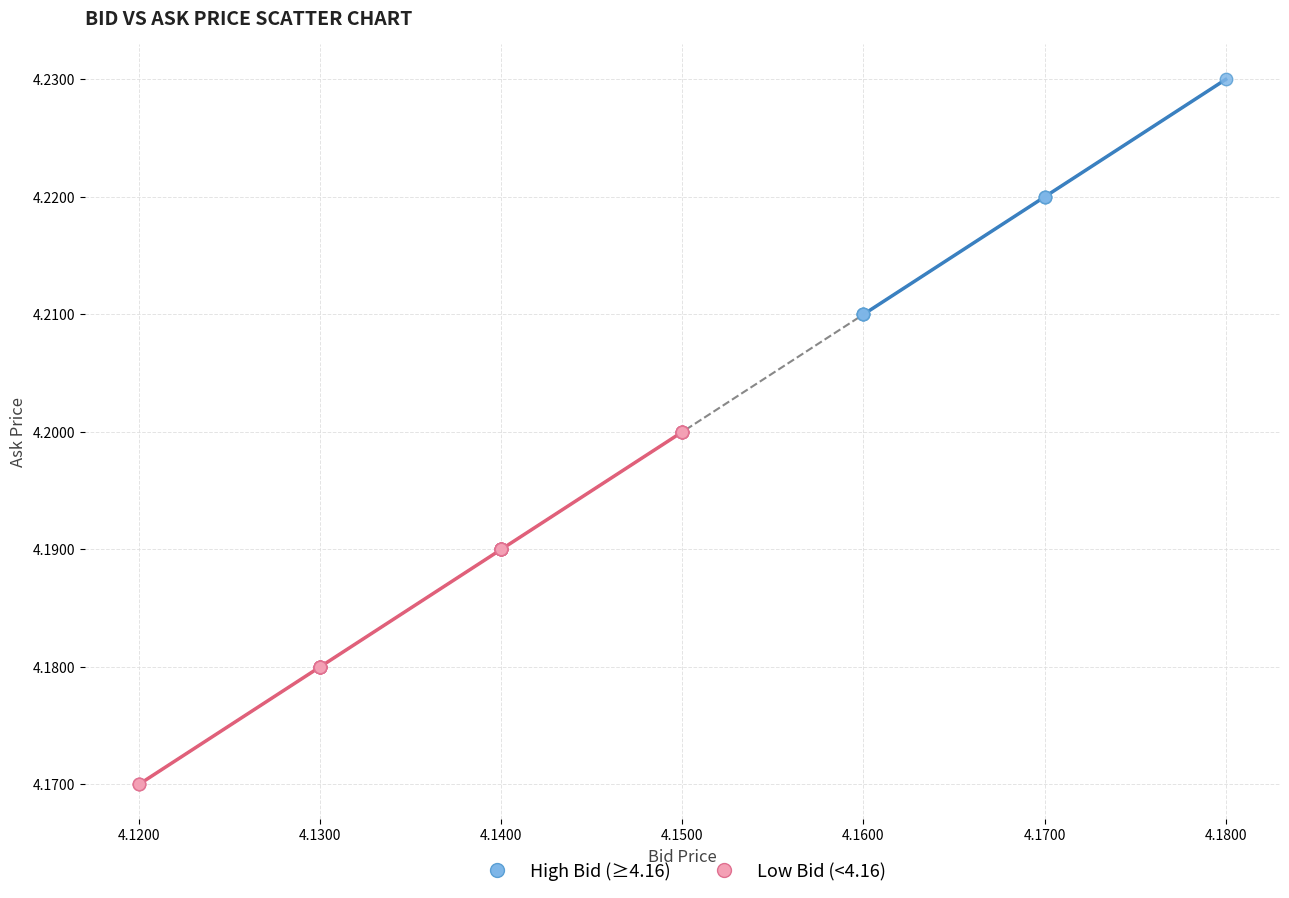

Which series contains the highest Y value?

High Bid (≥4.16)